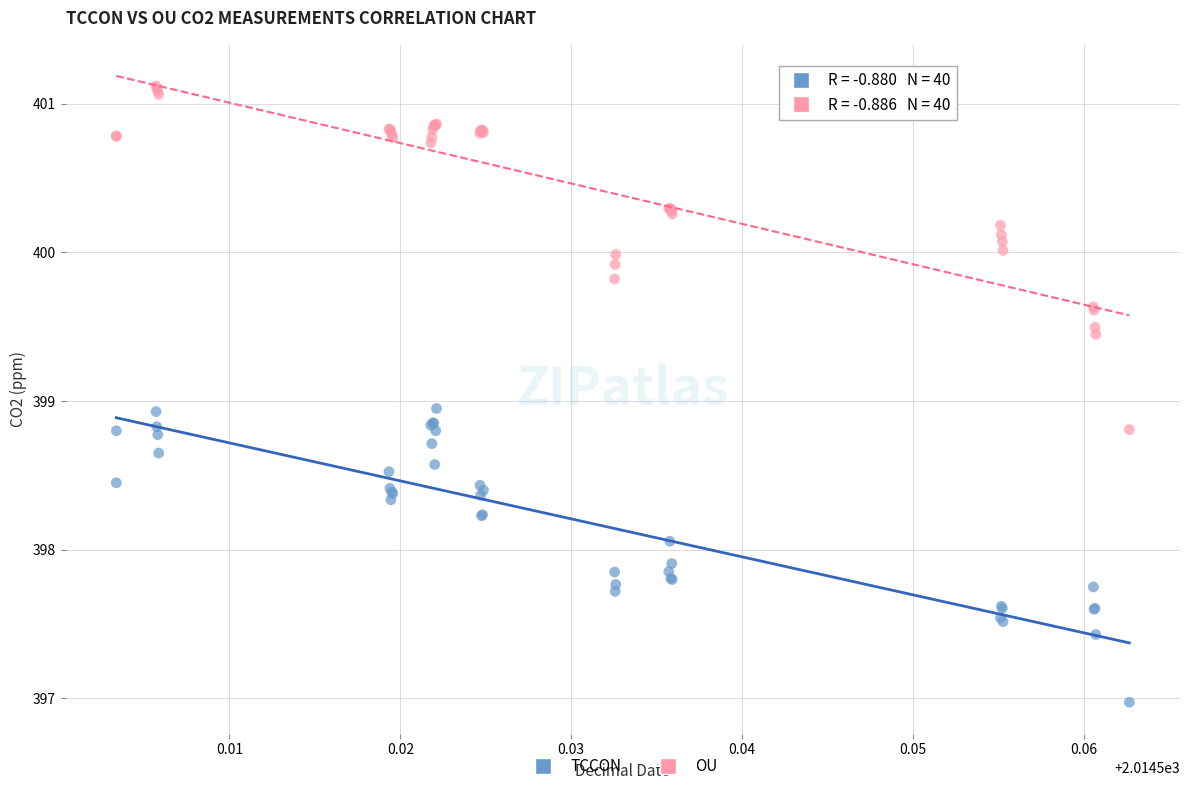

Which series has the largest Y range (max minus min)?

OU